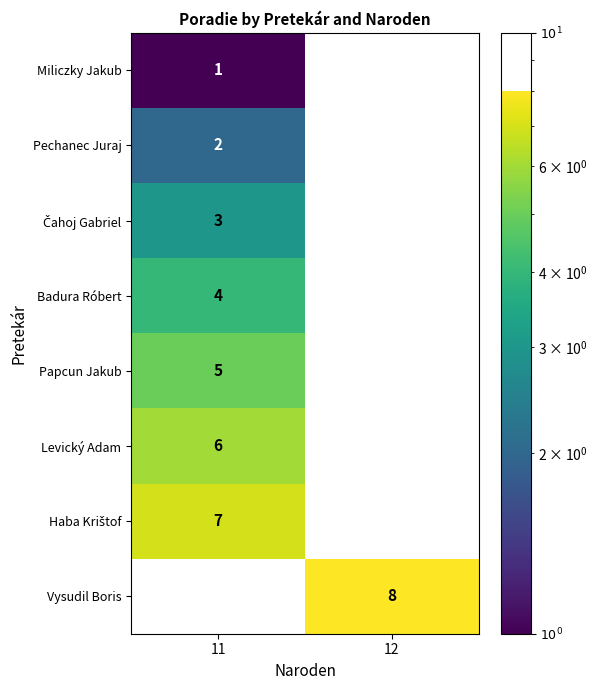

The value of Badura Róbert at 11 is 1.3. True or false?

False